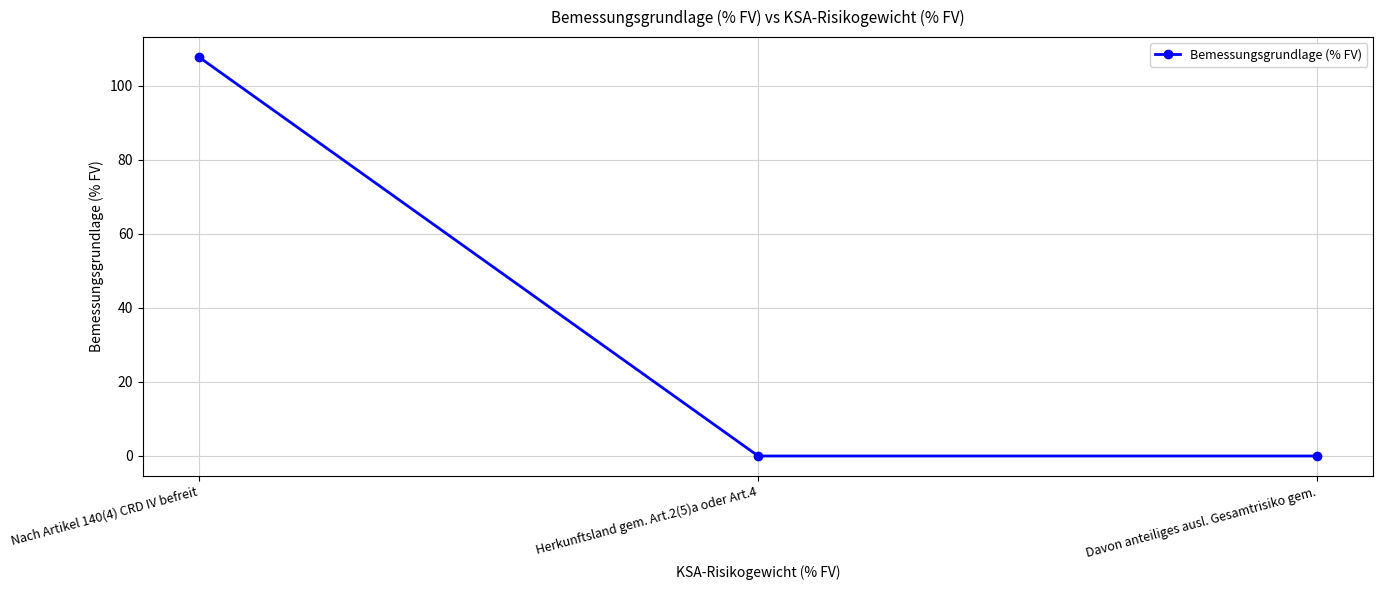

What is the label of the 2nd point from the left?

Herkunftsland gem. Art.2(5)a oder Art.4